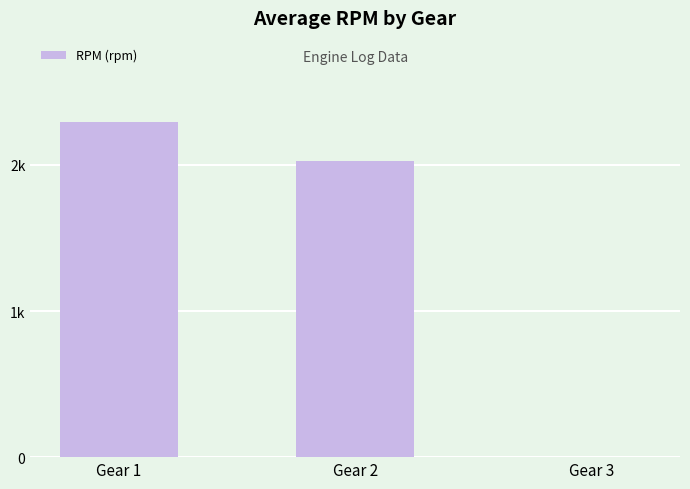

What is the difference between the values at Gear 2 and Gear 3?

2028.8